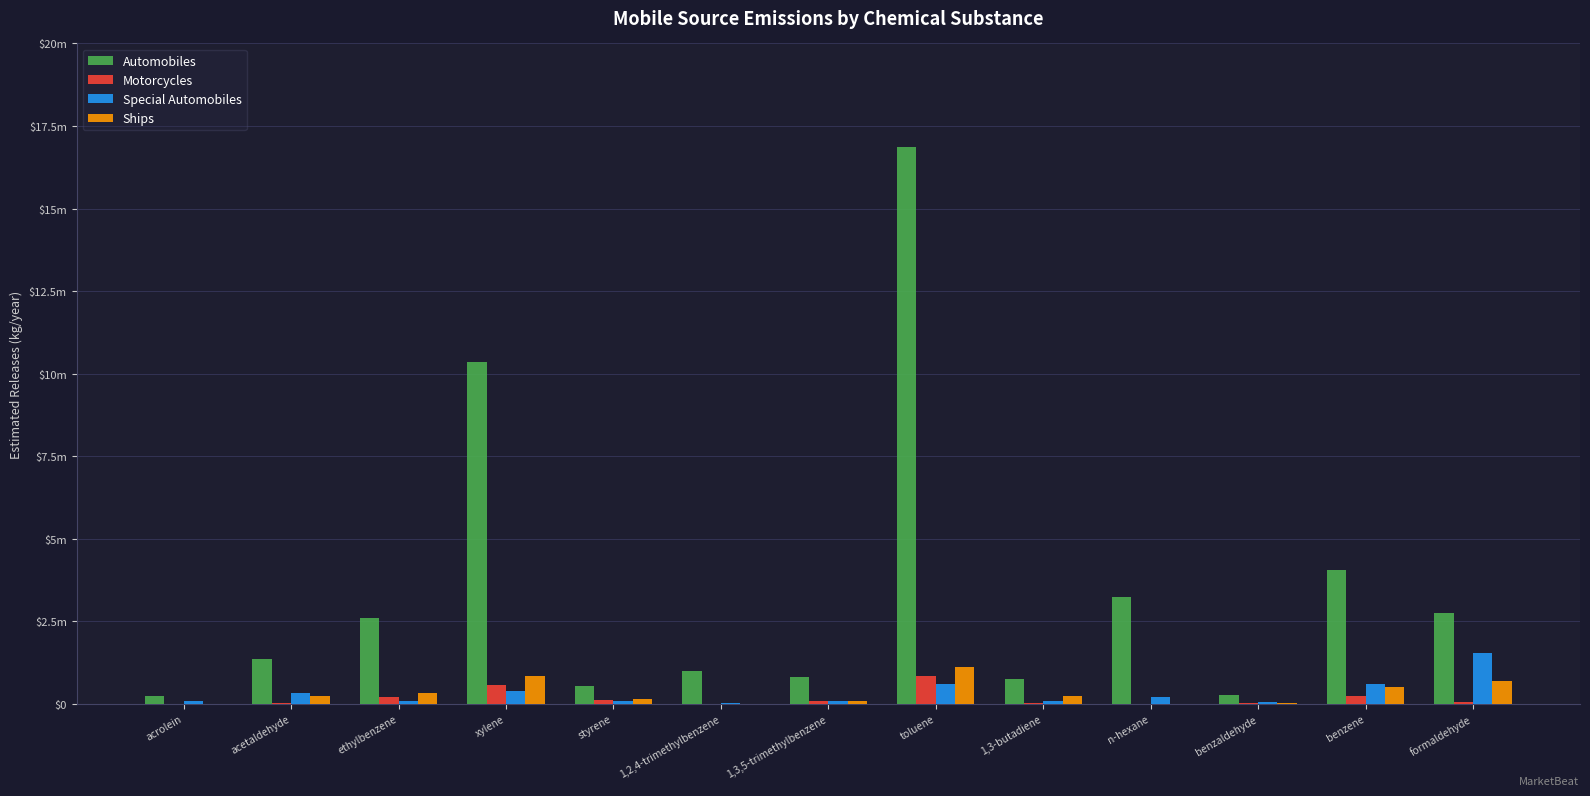

Reading left to right, transcribe all the data shown in this chart.

Automobiles: acrolein=229017	acetaldehyde=1360452	ethylbenzene=2612826	xylene=10355246	styrene=541753	1,2,4-trimethylbenzene=987650	1,3,5-trimethylbenzene=808837	toluene=16859549	1,3-butadiene=768834	n-hexane=3238318	benzaldehyde=273692	benzene=4039772	formaldehyde=2744420
Motorcycles: acrolein=3163	acetaldehyde=17834	ethylbenzene=203153	xylene=564856	styrene=109588	1,2,4-trimethylbenzene=0	1,3,5-trimethylbenzene=74004	toluene=841606	1,3-butadiene=25136	n-hexane=0	benzaldehyde=15897	benzene=253692	formaldehyde=54225
Special Automobiles: acrolein=80782	acetaldehyde=341092	ethylbenzene=88931	xylene=388991	styrene=79492	1,2,4-trimethylbenzene=30592	1,3,5-trimethylbenzene=92328	toluene=611367	1,3-butadiene=93872	n-hexane=211777	benzaldehyde=48149	benzene=593824	formaldehyde=1535960
Ships: acrolein=3961	acetaldehyde=233798	ethylbenzene=323067	xylene=853546	styrene=155041	1,2,4-trimethylbenzene=0	1,3,5-trimethylbenzene=96928	toluene=1115125	1,3-butadiene=239827	n-hexane=0	benzaldehyde=20179	benzene=506499	formaldehyde=704232